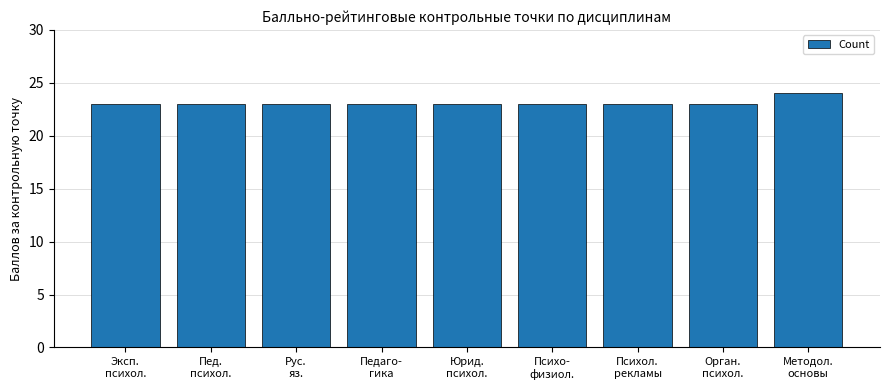

What is the average value?

23